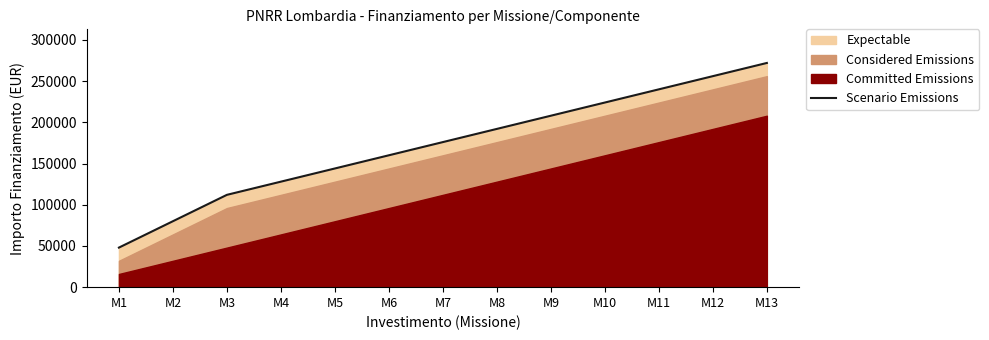

What is the difference between the values at M10 and M3?

112000